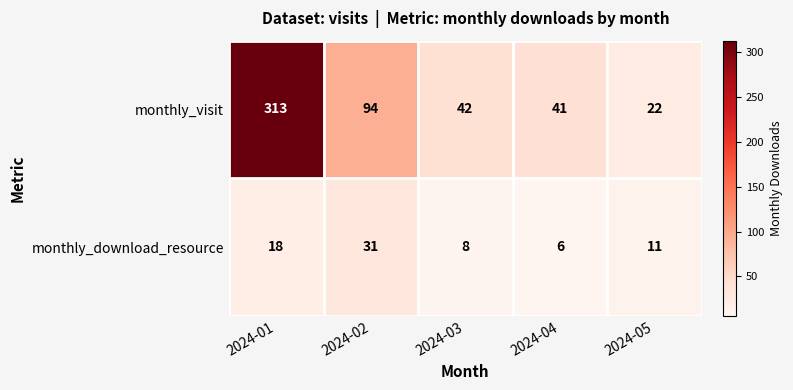

What value does the monthly_visit series have at 2024-03, to the nearest 10?

40